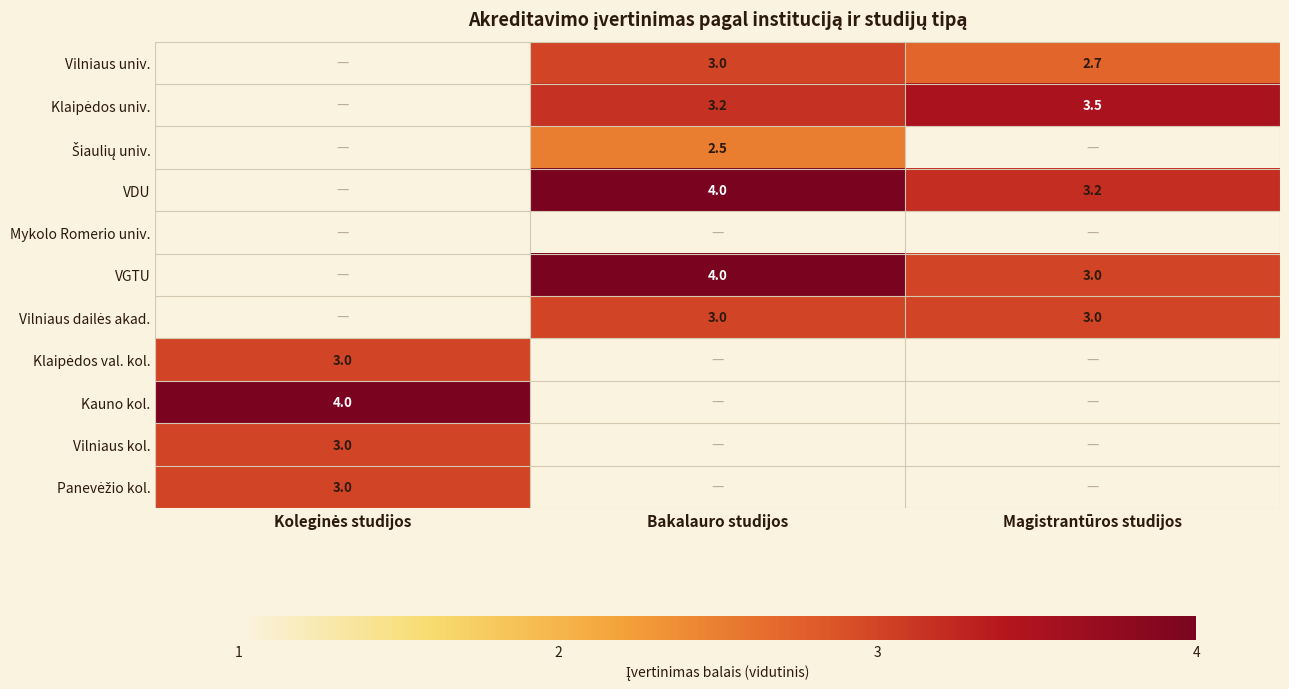

How many positive values does the Vilniaus kol. series have?

1